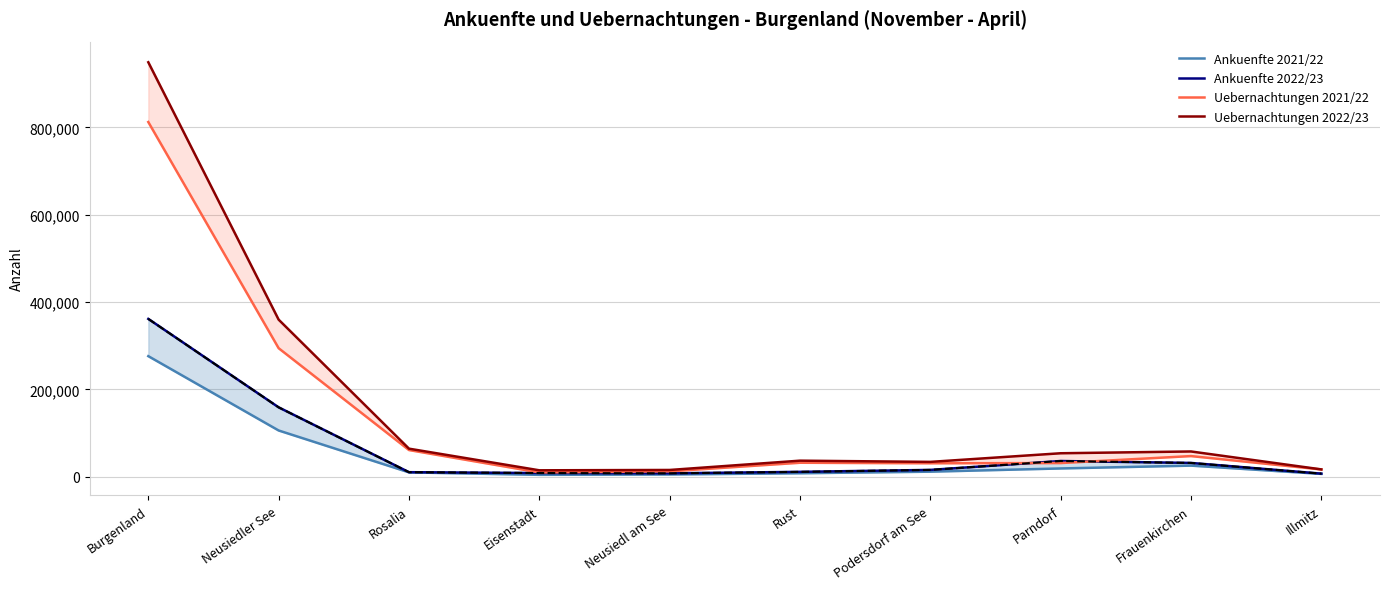

Reading left to right, transcribe all the data shown in this chart.

Ankuenfte 2021/22: 275974	105750	9832	4198	5001	7844	11440	18822	25288	6353
Ankuenfte 2022/23: 361287	158765	10269	8307	7648	11036	15492	35858	31448	6957
Uebernachtungen 2021/22: 812121	294173	60947	9665	12205	31885	30669	31169	47146	16526
Uebernachtungen 2022/23: 949011	359587	64128	14570	15349	36648	33856	53620	57704	16630